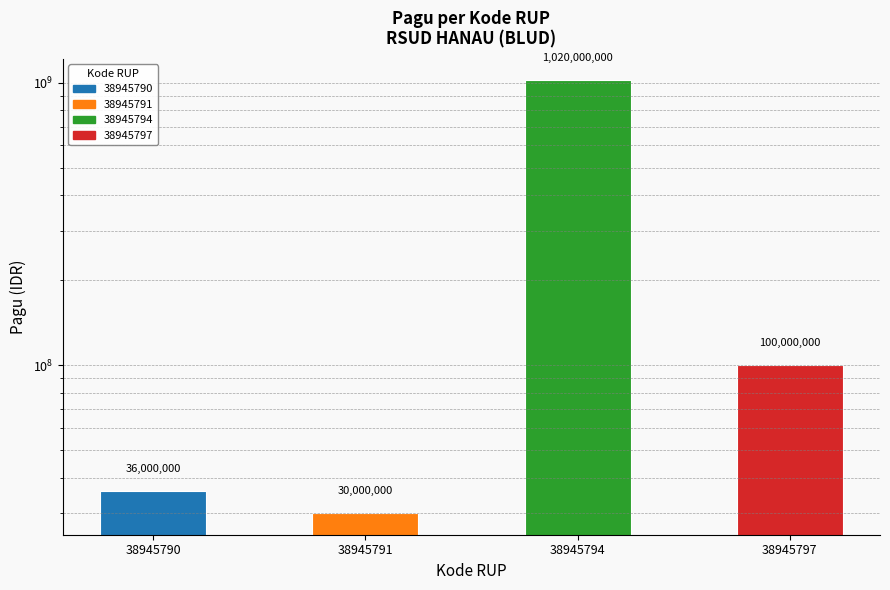

How many data points are less than 100000000?

2